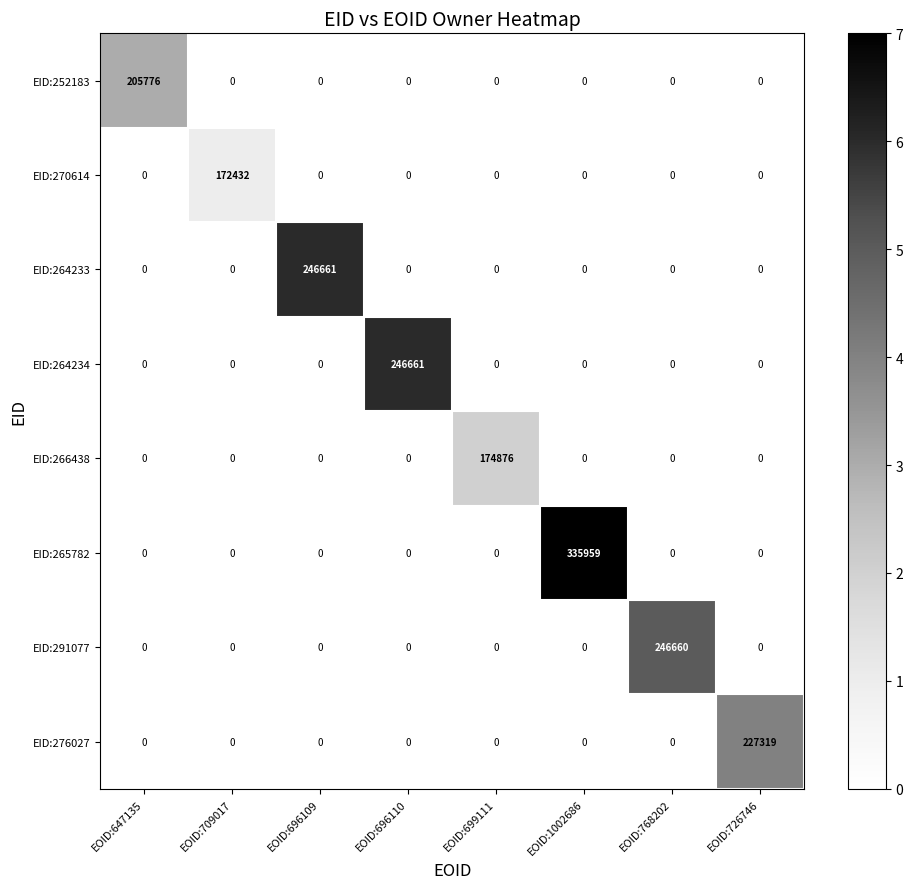

Is the value of EID:270614 at EOID:696110 greater than the value of EID:264234 at EOID:696110?

No